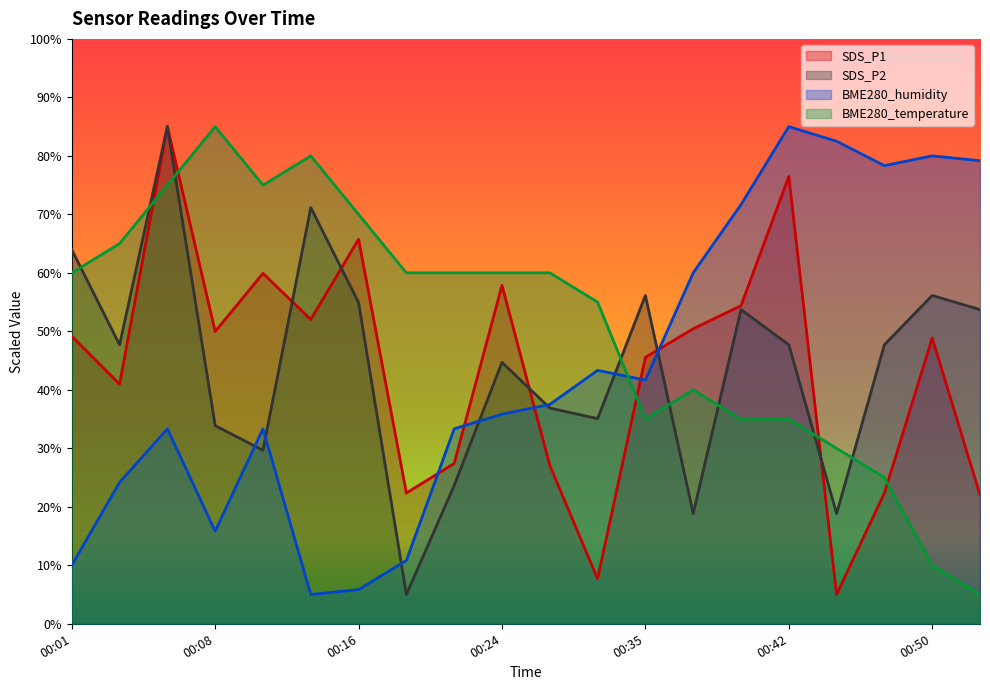

Where is SDS_P1 nearest to the value 44?

00:35